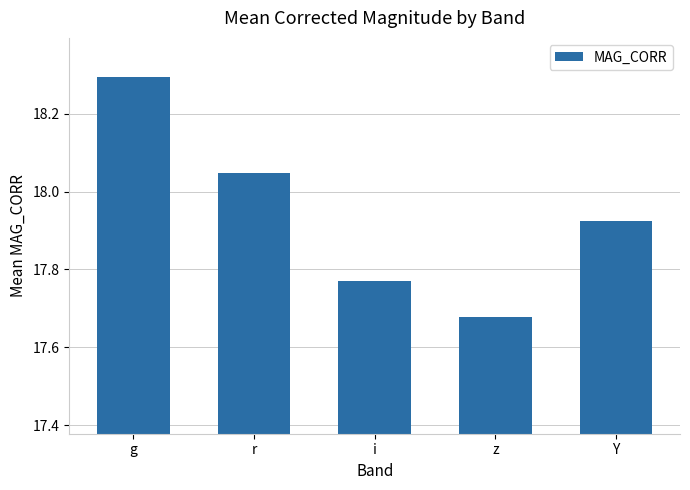

What is the difference between the values at Y and r?

0.1